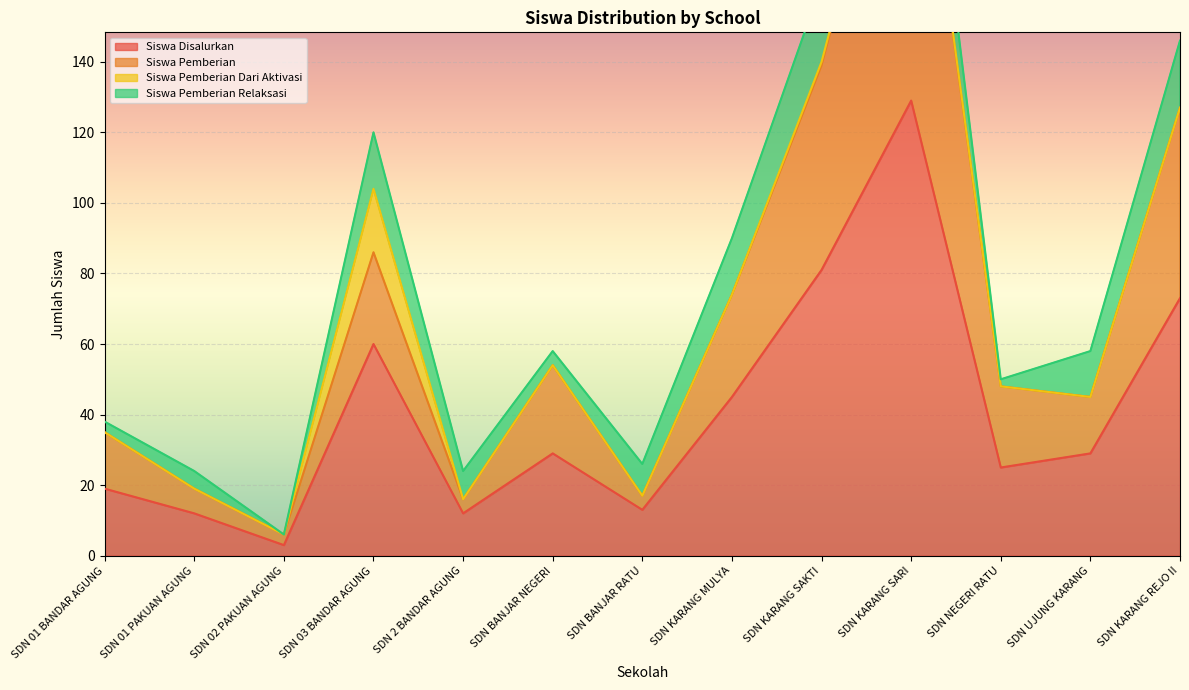

The Siswa Pemberian series shows 71 at SDN BANJAR NEGERI. True or false?

False